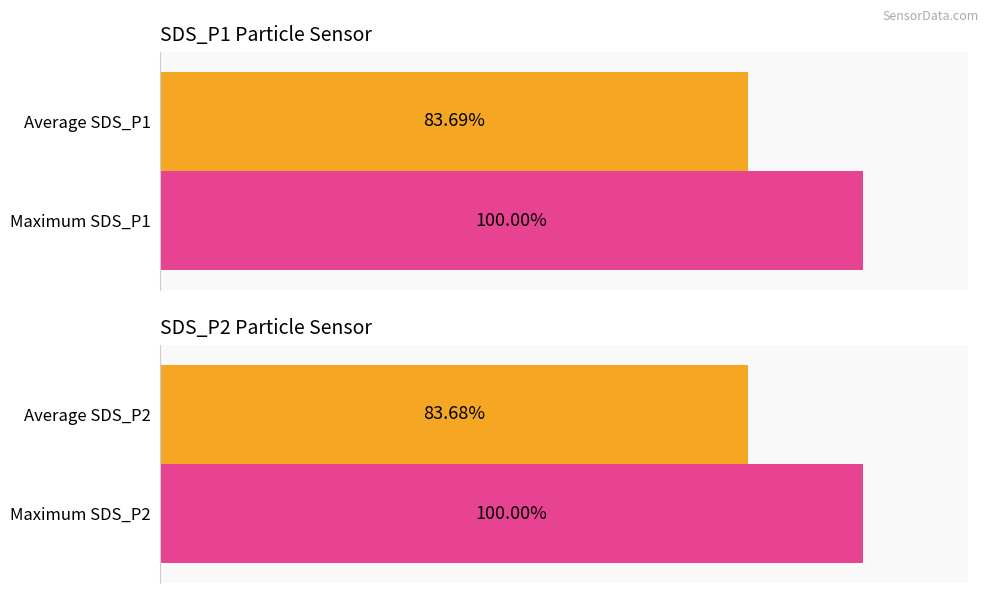

What are all the series names shown in the legend?

SDS_P1, SDS_P2